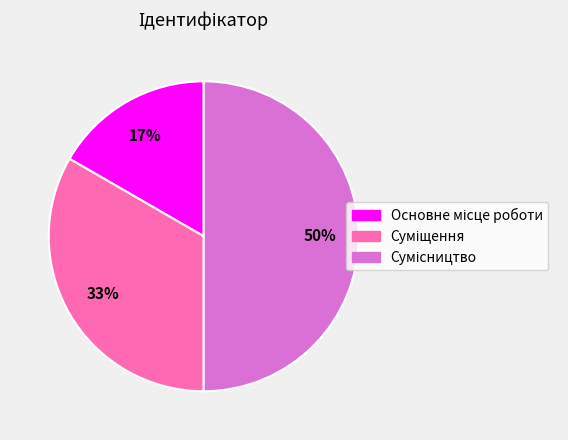

To the nearest percent, what is the average slice percentage?

33%